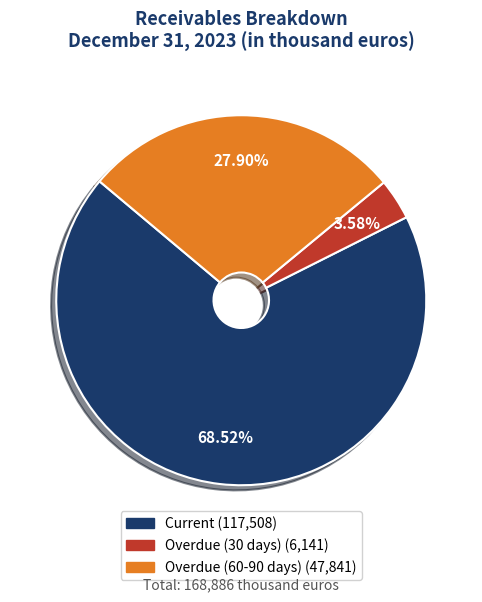

Is it true that Overdue (60-90 days) is 28% of the pie?

True